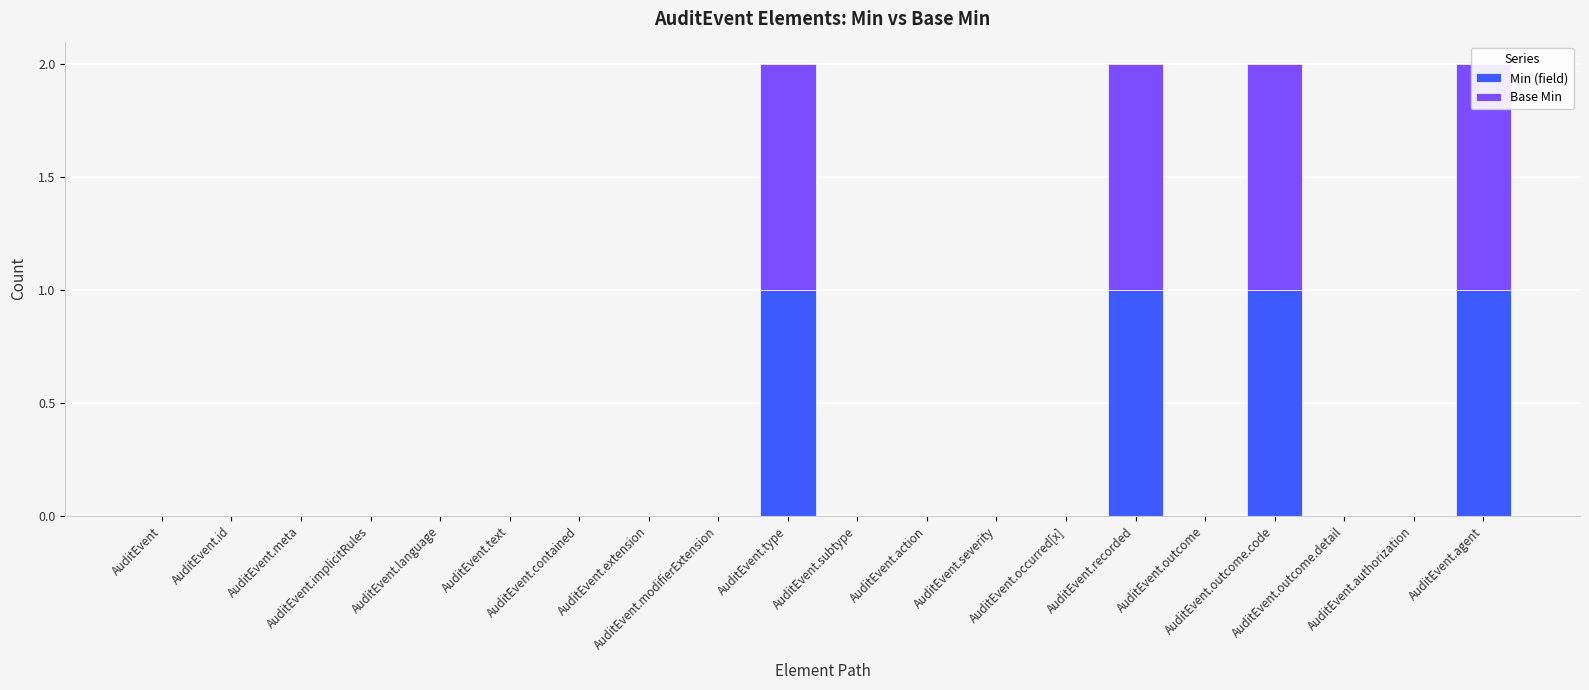

Which label corresponds to the smallest value in the chart?

AuditEvent